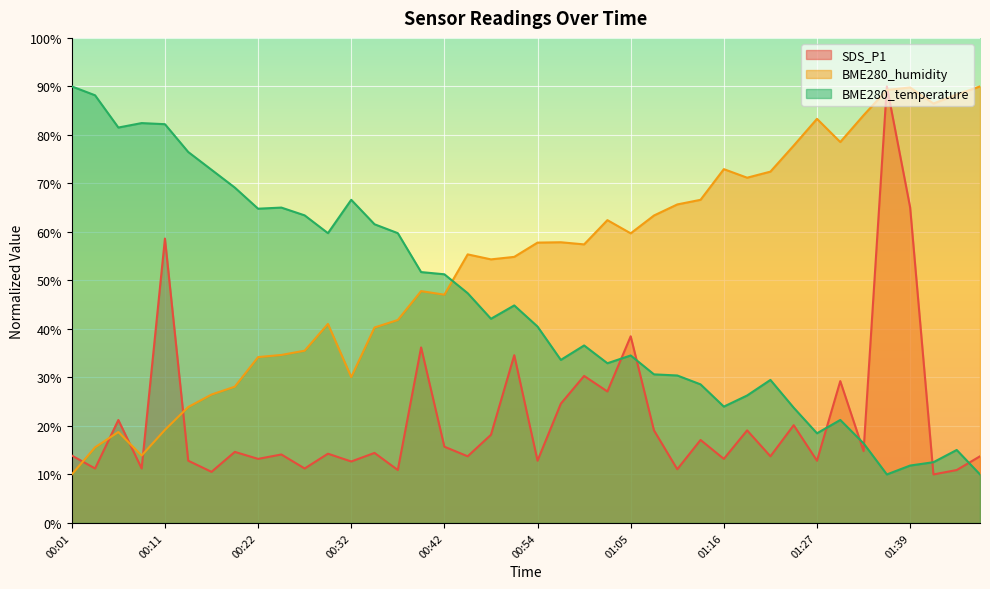

What are all the series names shown in the legend?

SDS_P1, BME280_humidity, BME280_temperature